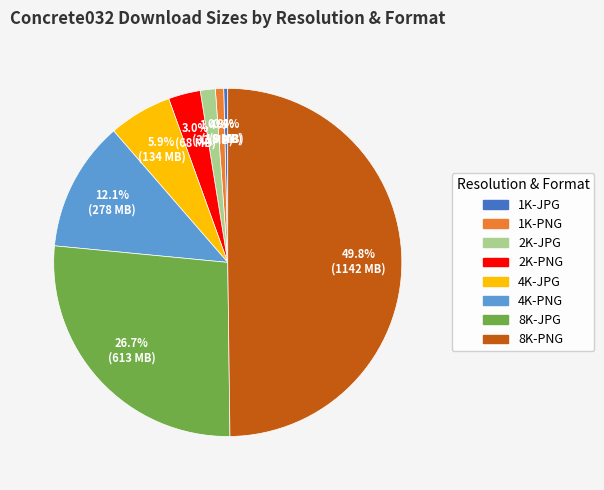

How many slices are in this pie chart?

8